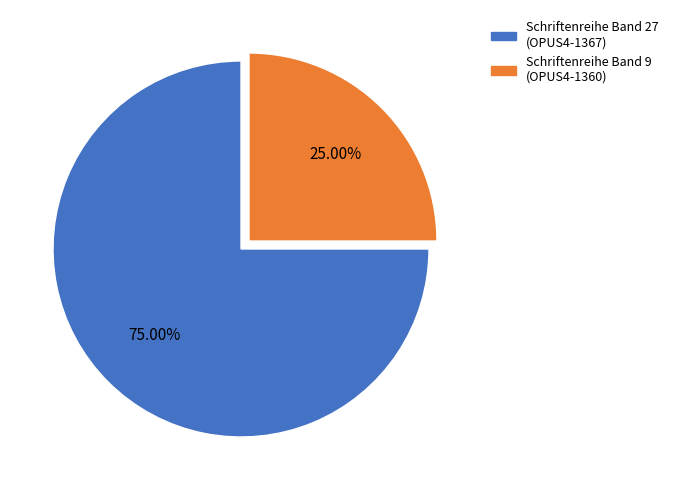

To the nearest percent, what is the average slice percentage?

50%